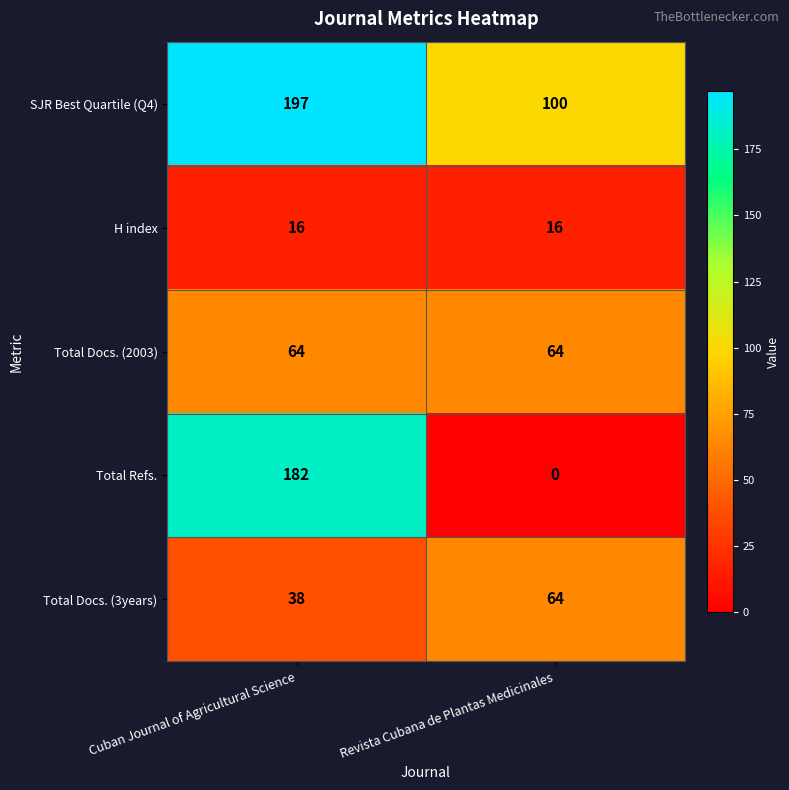

Reading left to right, transcribe all the data shown in this chart.

SJR Best Quartile (Q4): 197	100
H index: 16	16
Total Docs. (2003): 64	64
Total Refs.: 182	0
Total Docs. (3years): 38	64